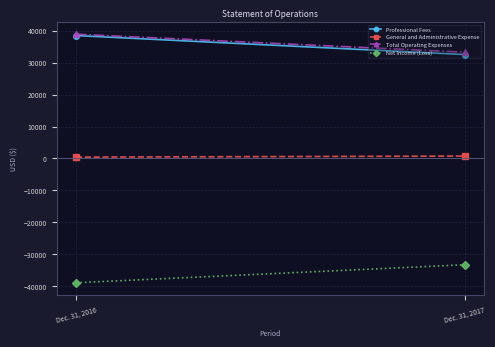

Reading left to right, extract all data points from this chart.

Professional Fees: 38476	32519
General and Administrative Expense: 421	746
Total Operating Expenses: 38897	33265
Net Income (Loss): -38897	-33265